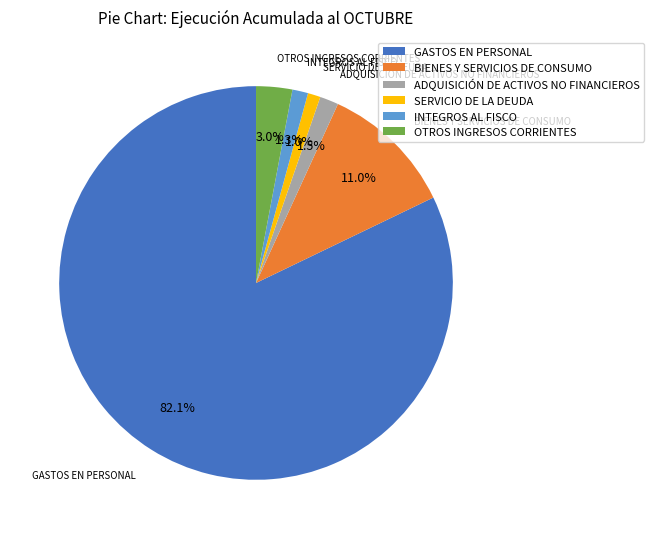

Which slice is the largest?

GASTOS EN PERSONAL